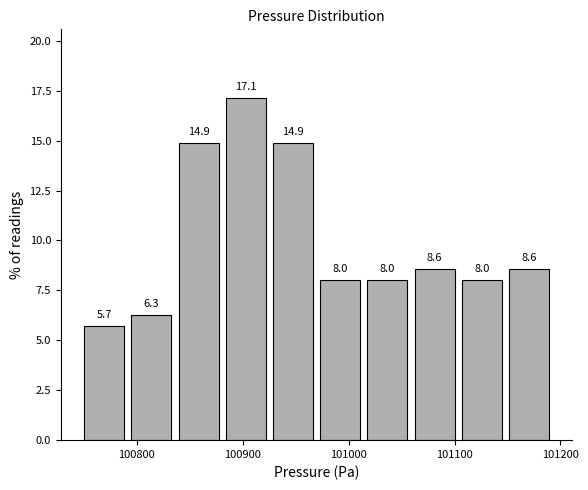

Reading left to right, transcribe this chart: for each bar, give the range it covers on the x-axis and its height. The bar edges are not printed on the chart, so give them approximately, as read against the axis.

100750 to 100790: 5.7
100790 to 100840: 6.3
100840 to 100880: 14.9
100880 to 100930: 17.1
100930 to 100970: 14.9
100970 to 101010: 8.0
101010 to 101060: 8.0
101060 to 101100: 8.6
101100 to 101150: 8.0
101150 to 101190: 8.6